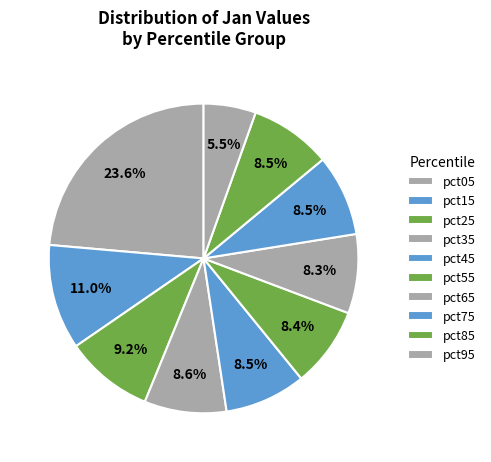

Count the number of slices in the pie.

10